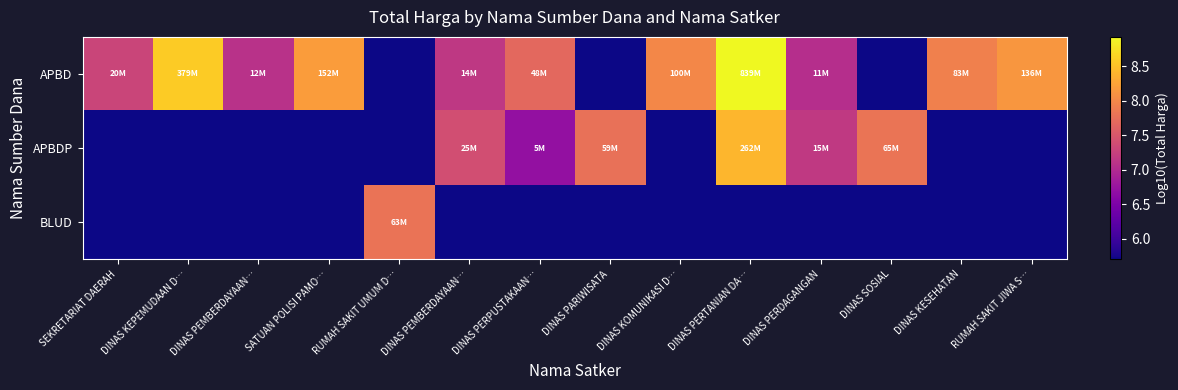

Reading left to right, extract all data points from this chart.

APBD: SEKRETARIAT DAERAH=7.3	DINAS KEPEMUDAAN D…=8.6	DINAS PEMBERDAYAAN…=7.1	SATUAN POLISI PAMO…=8.2	RUMAH SAKIT UMUM D…=5.7	DINAS PEMBERDAYAAN…=7.2	DINAS PERPUSTAKAAN…=7.7	DINAS PARIWISATA=5.7	DINAS KOMUNIKASI D…=8.0	DINAS PERTANIAN DA…=8.9	DINAS PERDAGANGAN=7.0	DINAS SOSIAL=5.7	DINAS KESEHATAN=7.9	RUMAH SAKIT JIWA S…=8.1
APBDP: SEKRETARIAT DAERAH=5.7	DINAS KEPEMUDAAN D…=5.7	DINAS PEMBERDAYAAN…=5.7	SATUAN POLISI PAMO…=5.7	RUMAH SAKIT UMUM D…=5.7	DINAS PEMBERDAYAAN…=7.4	DINAS PERPUSTAKAAN…=6.7	DINAS PARIWISATA=7.8	DINAS KOMUNIKASI D…=5.7	DINAS PERTANIAN DA…=8.4	DINAS PERDAGANGAN=7.2	DINAS SOSIAL=7.8	DINAS KESEHATAN=5.7	RUMAH SAKIT JIWA S…=5.7
BLUD: SEKRETARIAT DAERAH=5.7	DINAS KEPEMUDAAN D…=5.7	DINAS PEMBERDAYAAN…=5.7	SATUAN POLISI PAMO…=5.7	RUMAH SAKIT UMUM D…=7.8	DINAS PEMBERDAYAAN…=5.7	DINAS PERPUSTAKAAN…=5.7	DINAS PARIWISATA=5.7	DINAS KOMUNIKASI D…=5.7	DINAS PERTANIAN DA…=5.7	DINAS PERDAGANGAN=5.7	DINAS SOSIAL=5.7	DINAS KESEHATAN=5.7	RUMAH SAKIT JIWA S…=5.7